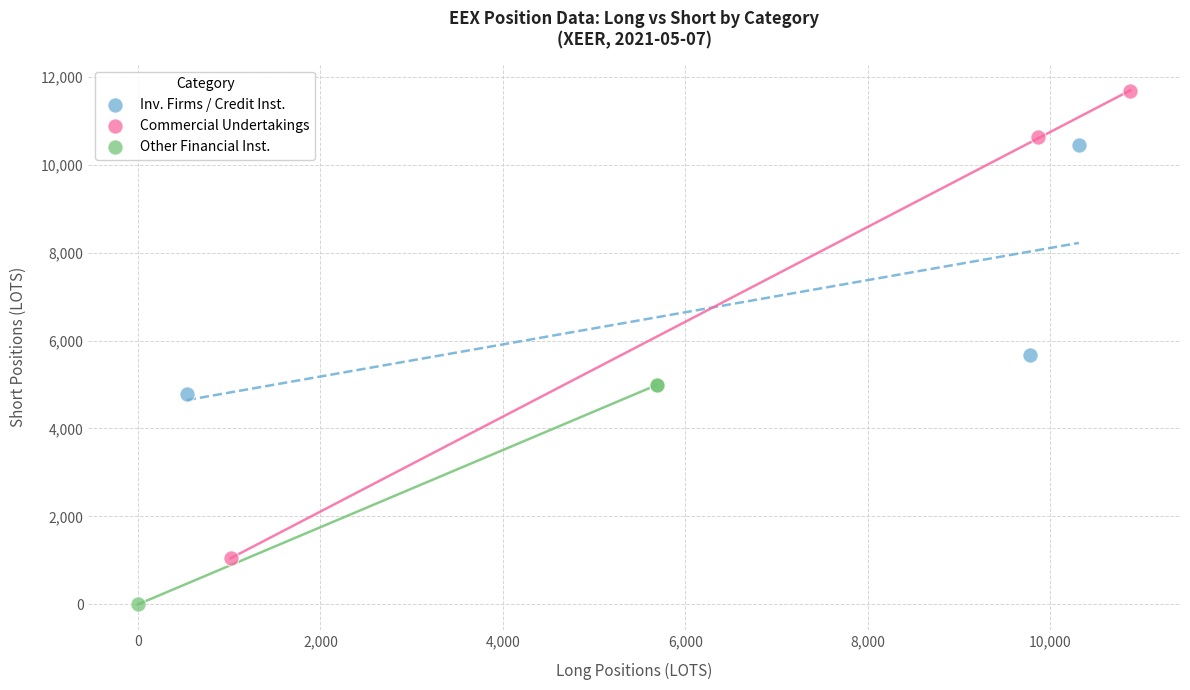

Which series reaches the maximum Y coordinate?

Commercial Undertakings